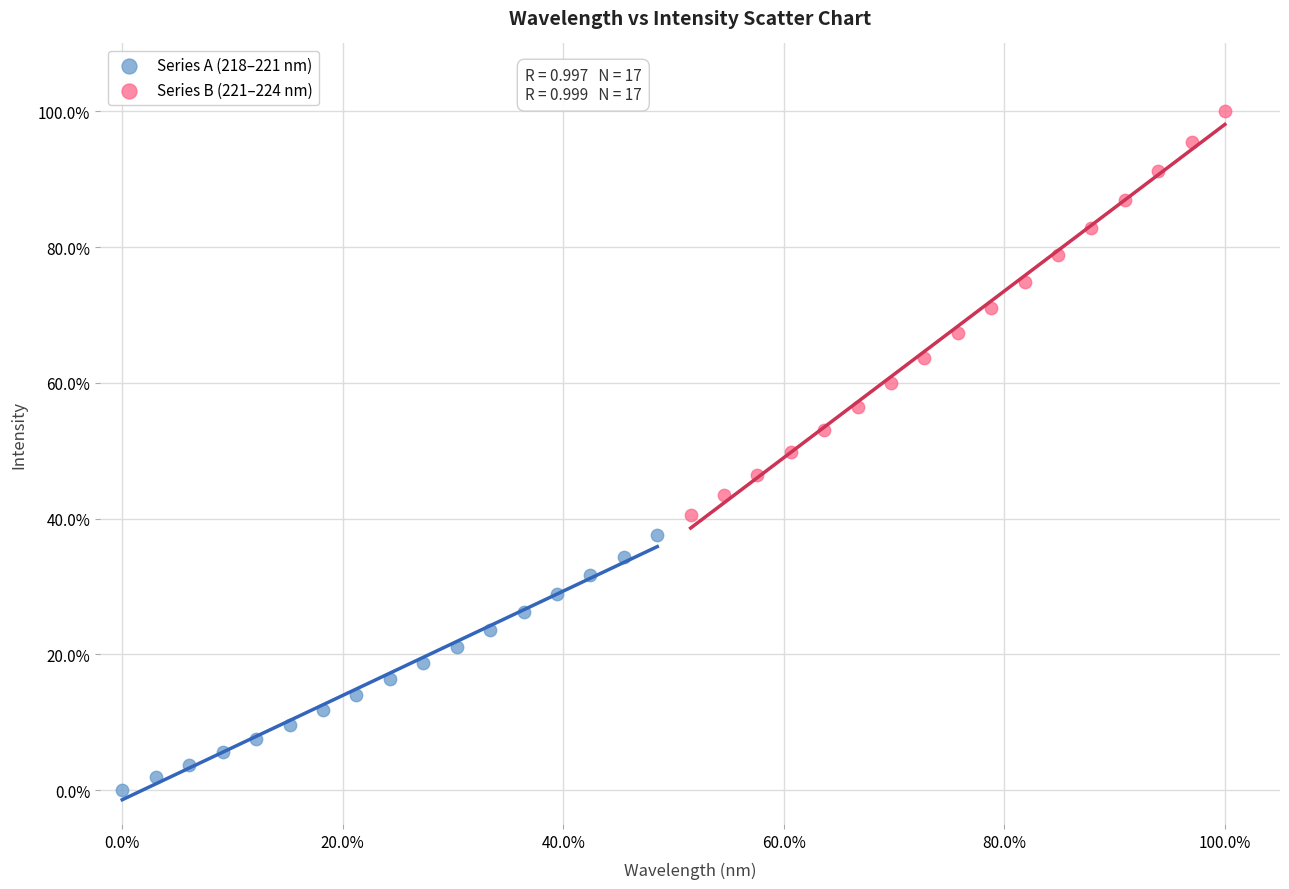

Which series has the widest spread of Y values?

Series B (221–224 nm)